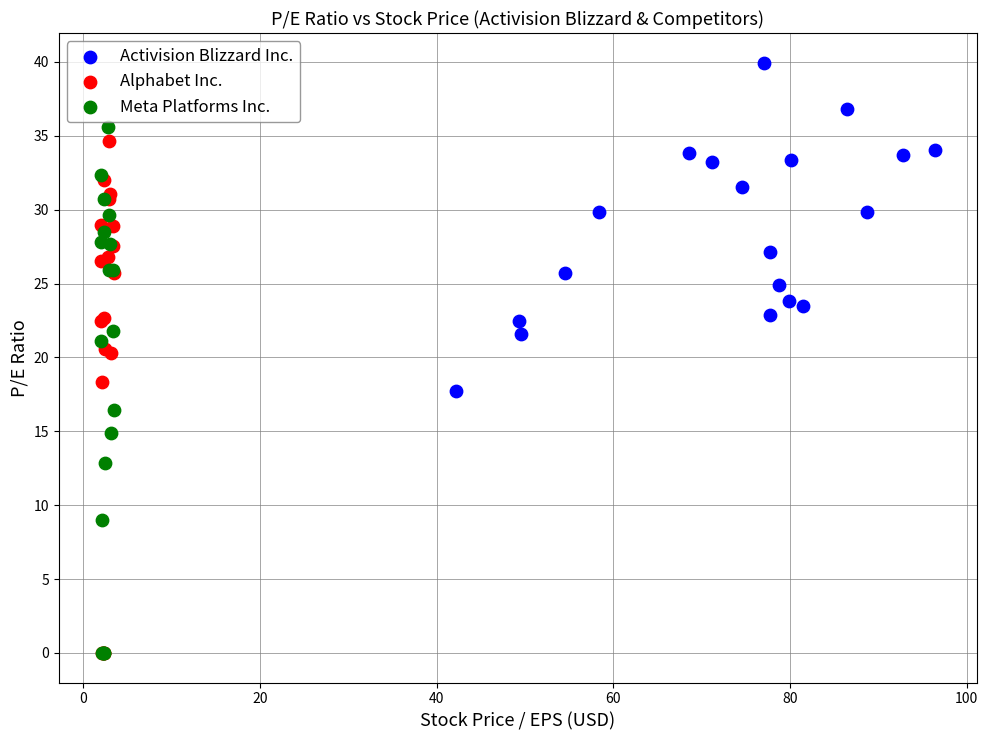

Which series reaches the maximum Y coordinate?

Activision Blizzard Inc.